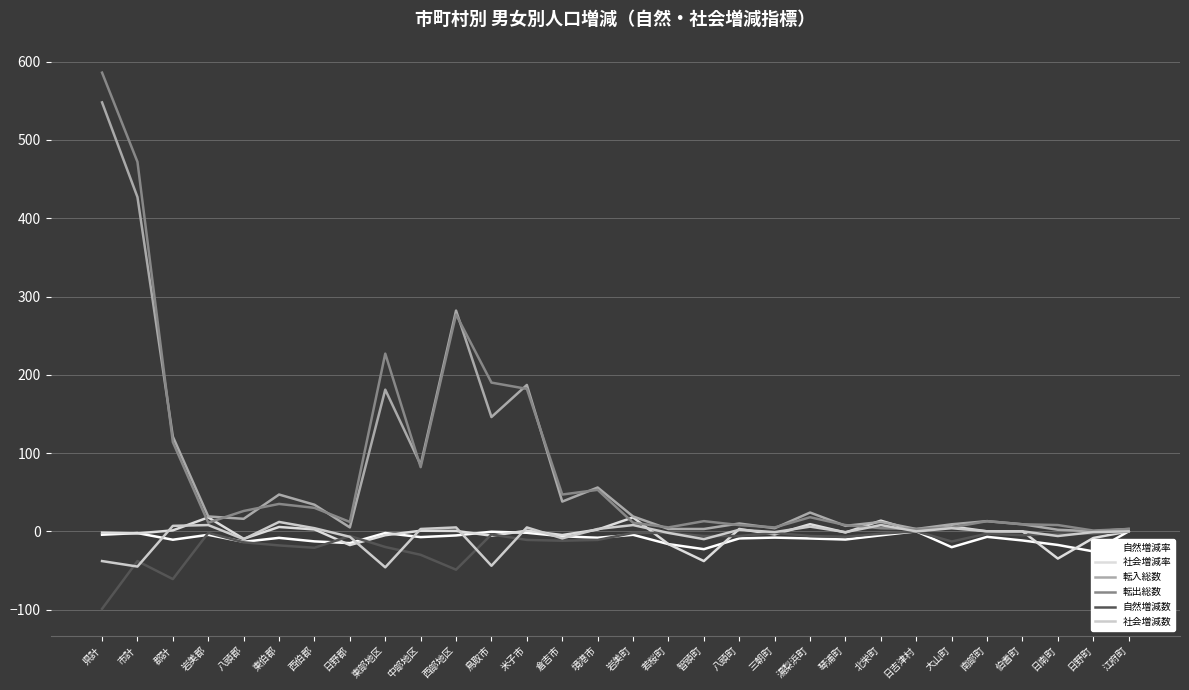

What is the spread (max minus min) of values at 日野町?

26.6